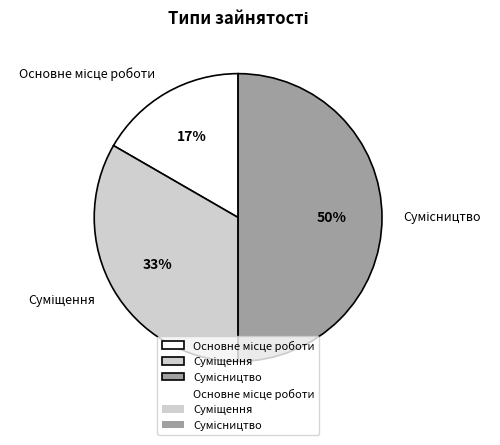

To the nearest percent, what is the difference between the largest and smallest slice percentages?

33%